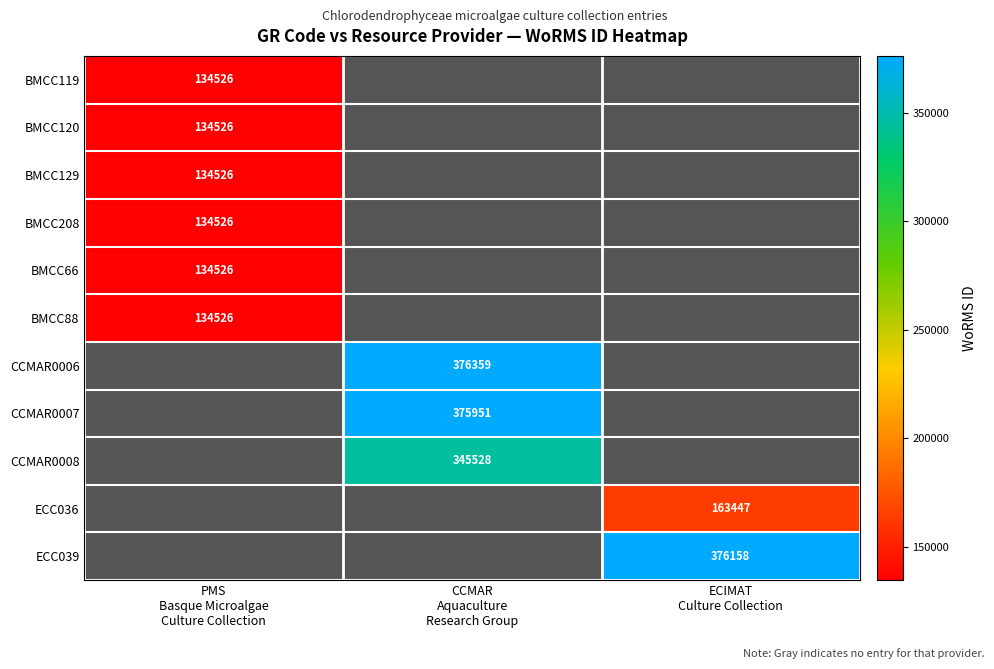

How many categories are shown in the chart?

3